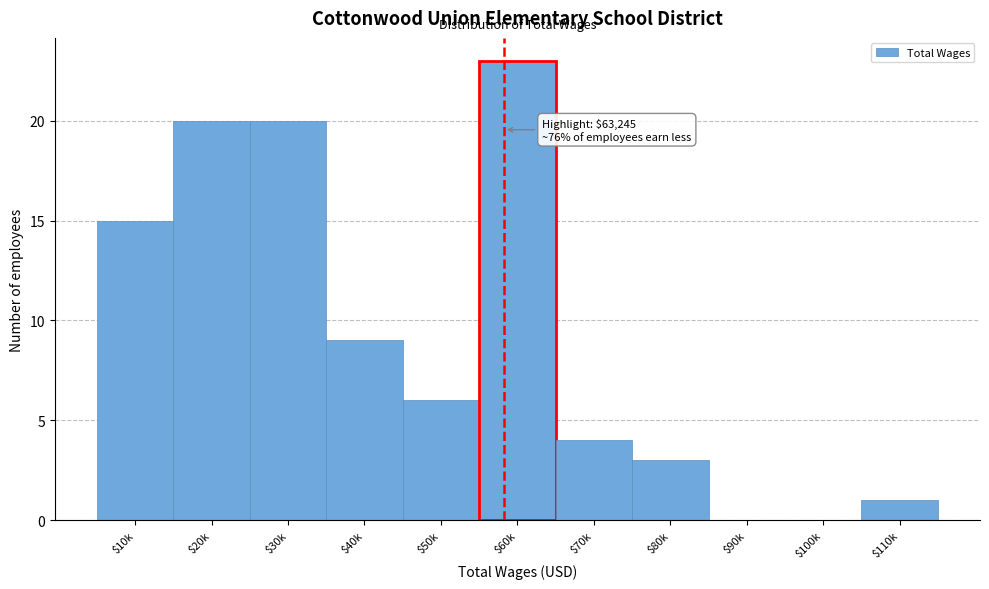

True or false: the data shows 0 at $110k.

False